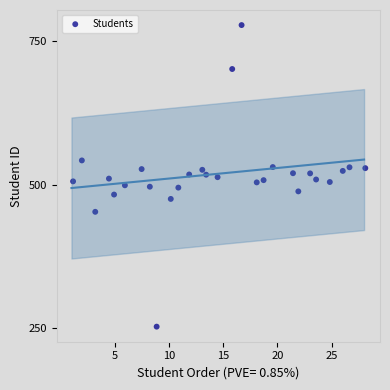

What is the range of Y values (max minus min)?

524.7